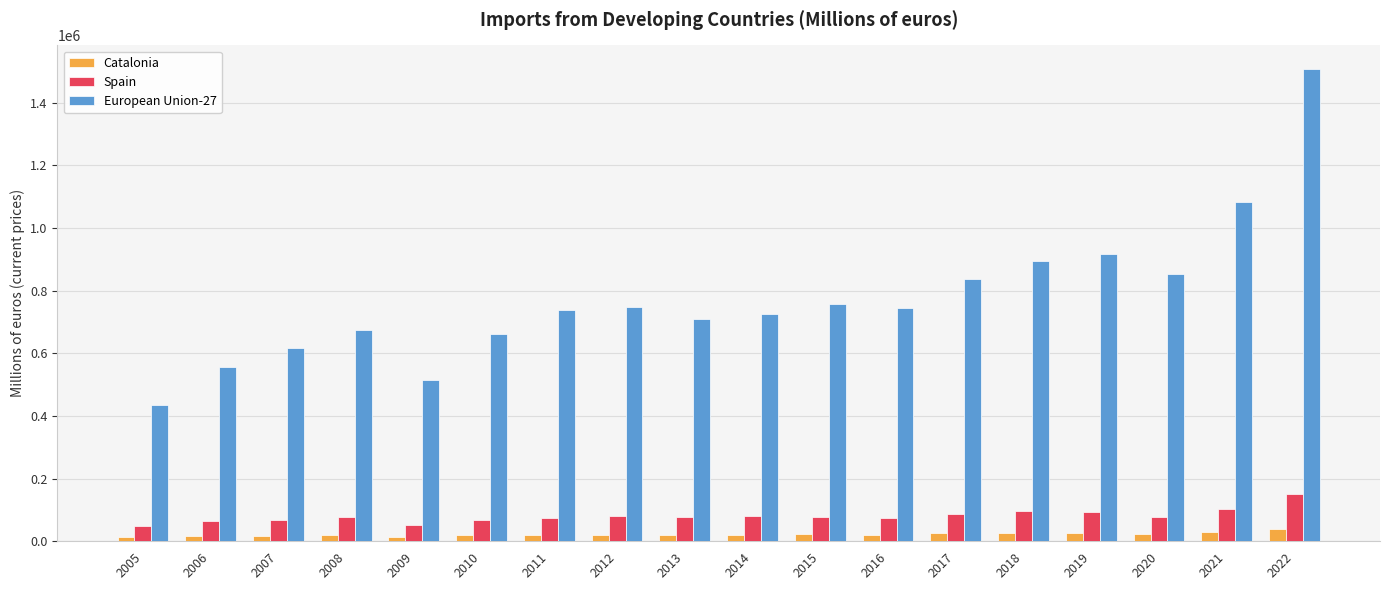

What is the minimum value shown in the chart?

13296.7